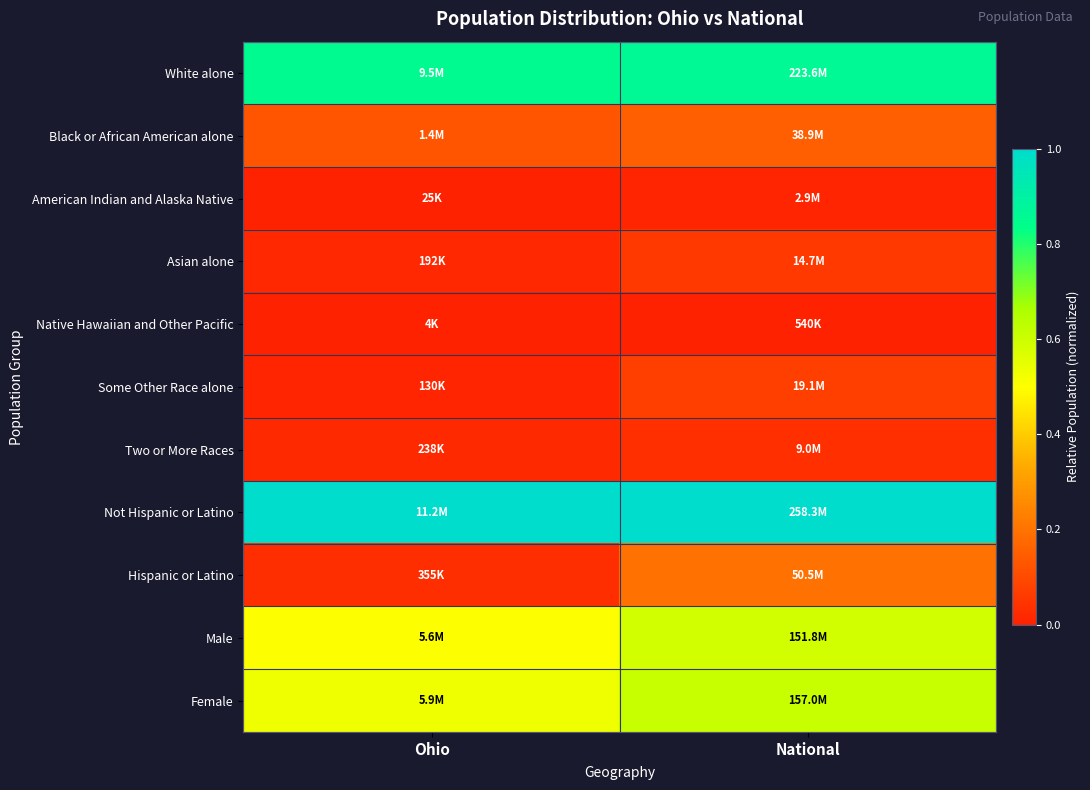

At how many categories does at least one series exceed 0?

2